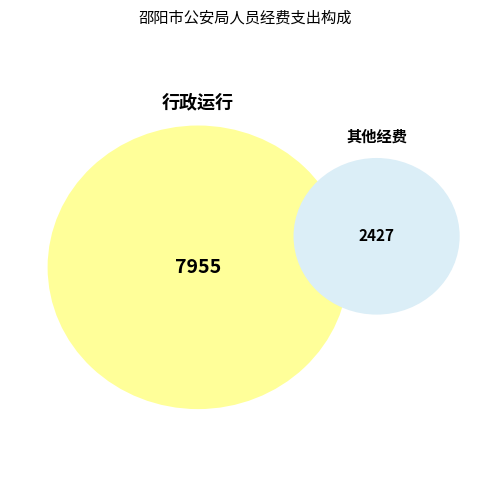

Which category accounts for the majority?

行政运行